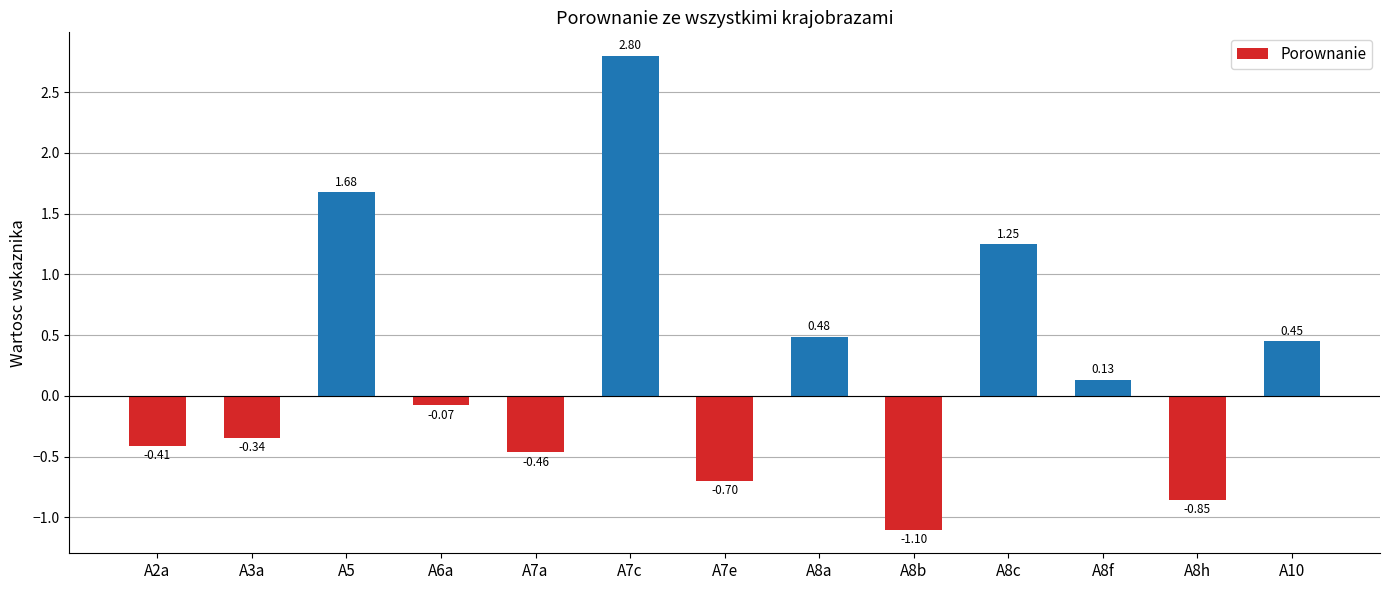

Between A8h and A8f, which is larger?

A8f